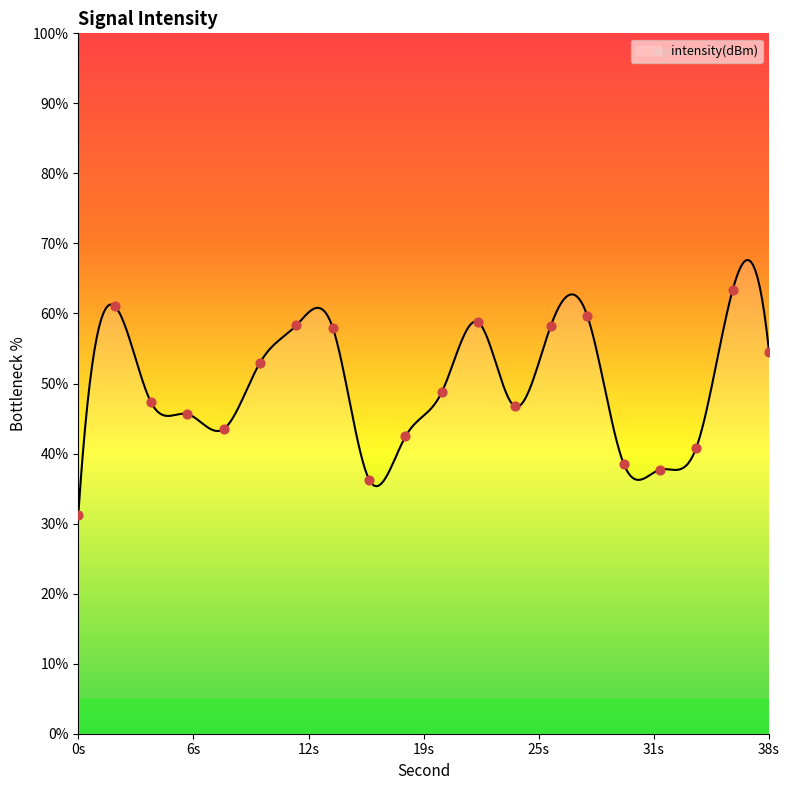

What is the change in value from 16 to 22?

+22.5